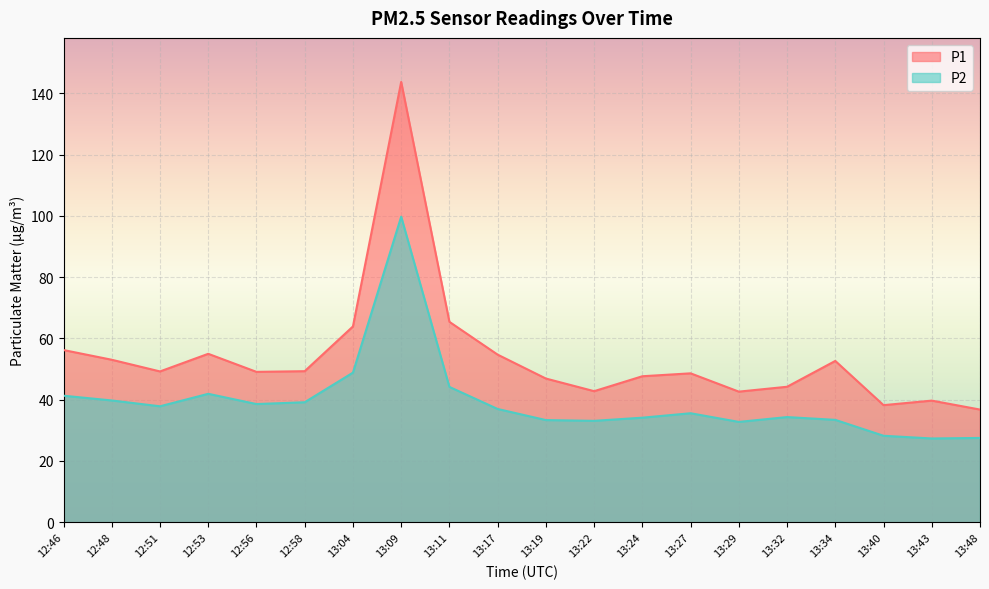

How many interior local peaks does the P1 series have?

5